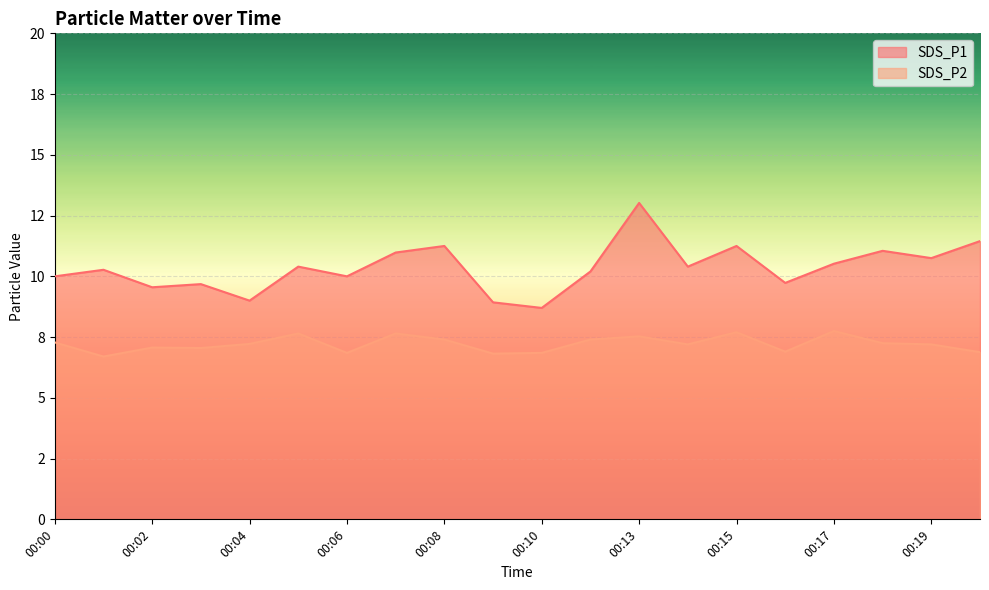

At how many categories does at least one series exceed 11?

5